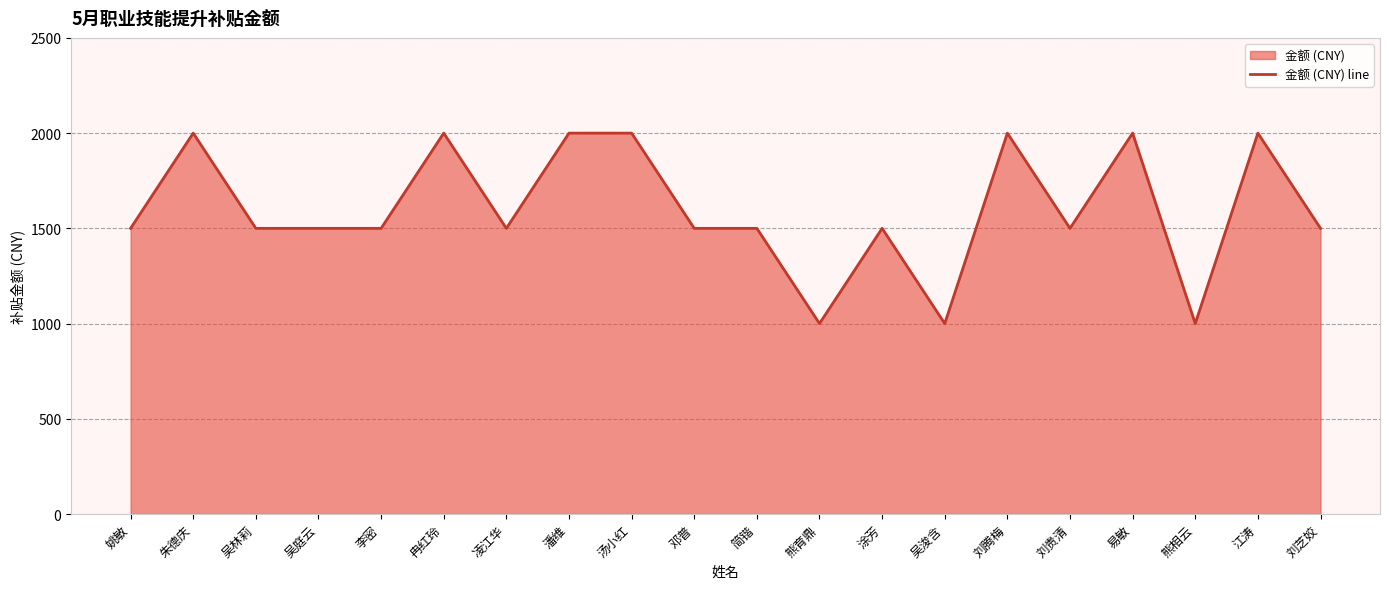

How many values are below 1500?

3